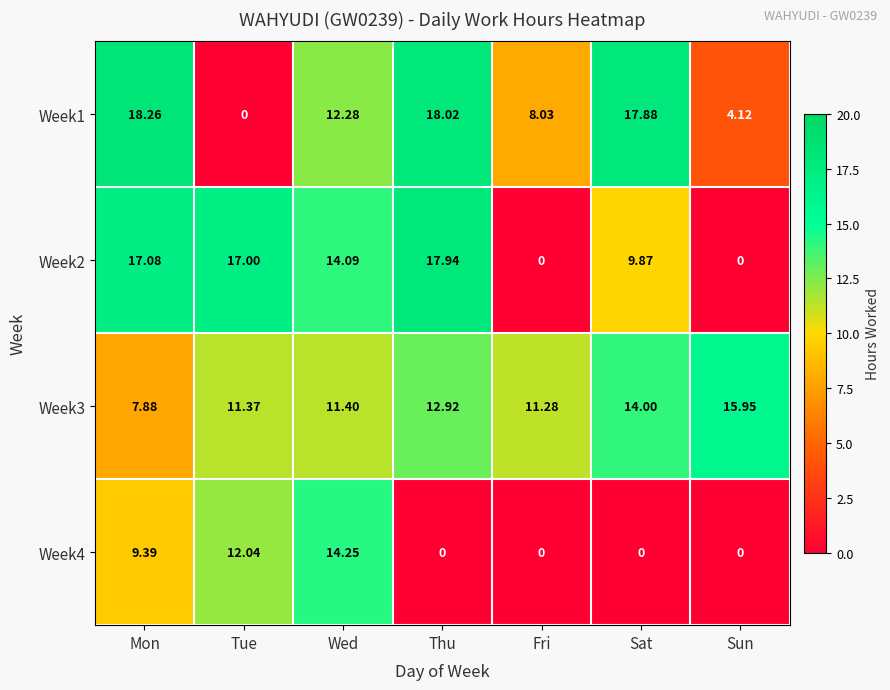

What is the greatest value displayed?

18.3